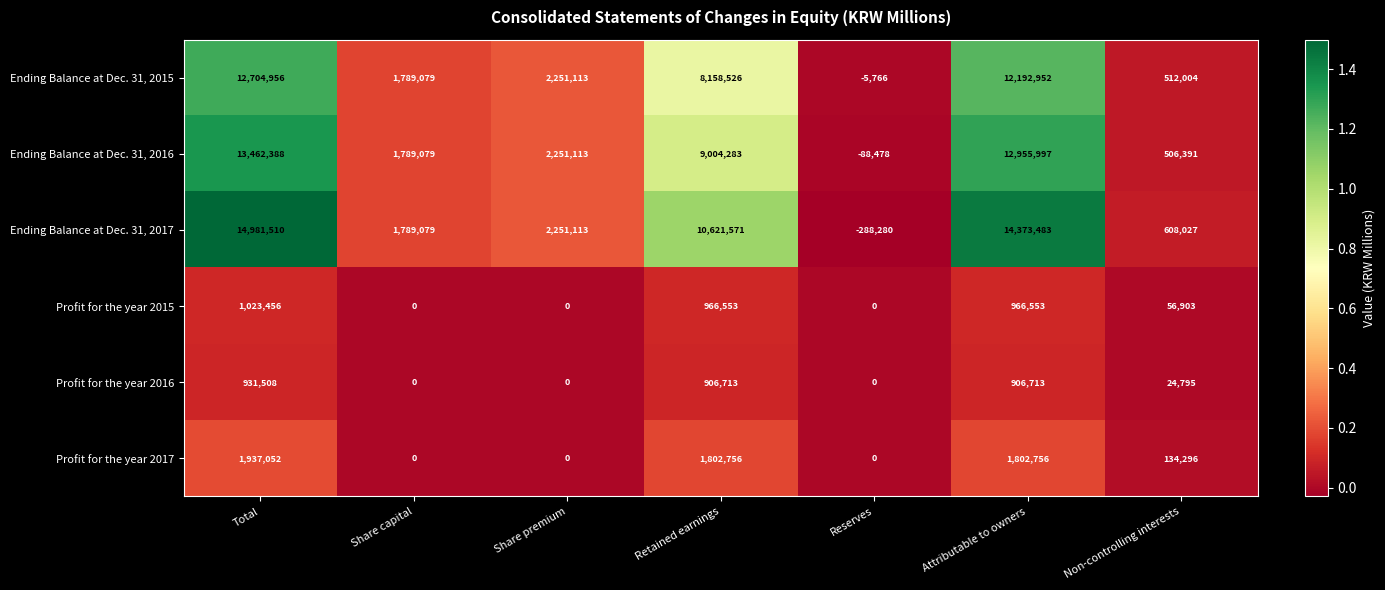

How many distinct data groups are displayed?

6